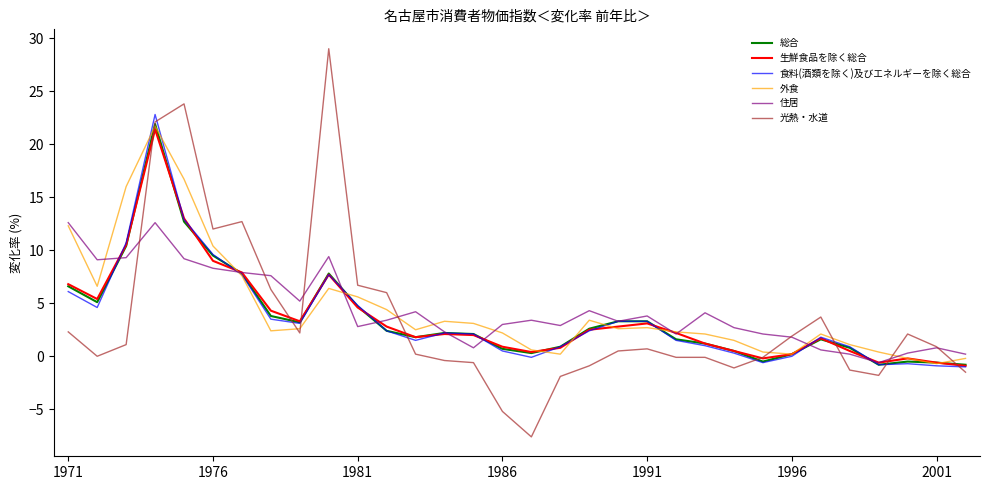

Which series has the largest range (max minus min)?

光熱・水道